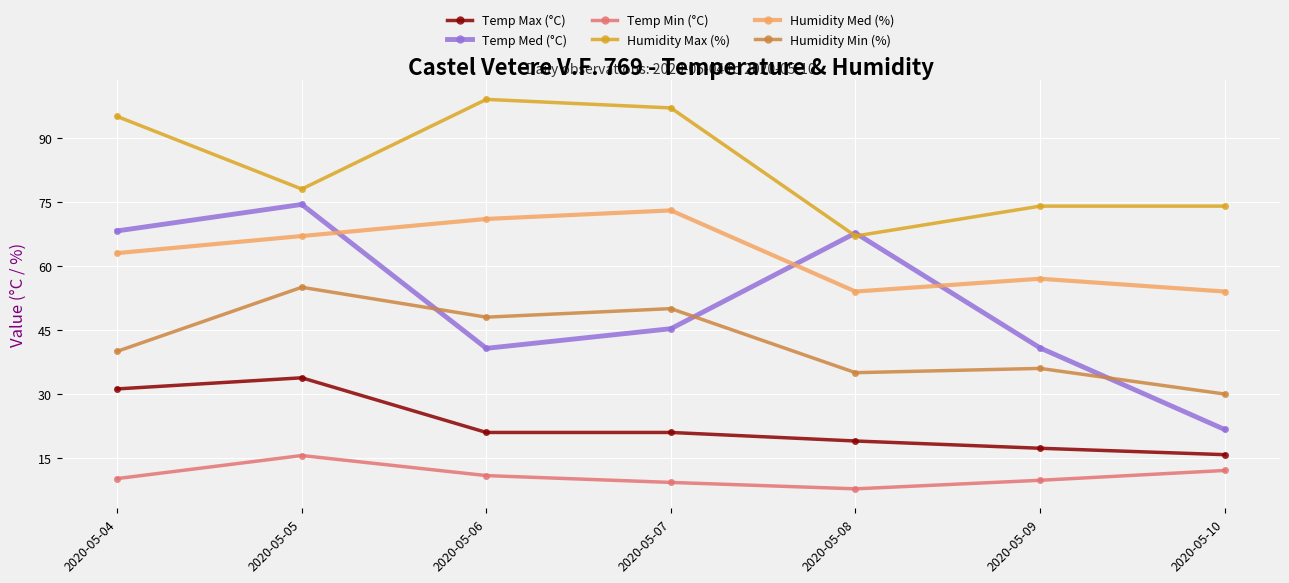

What is the total value across all series at 2020-05-09?

234.9